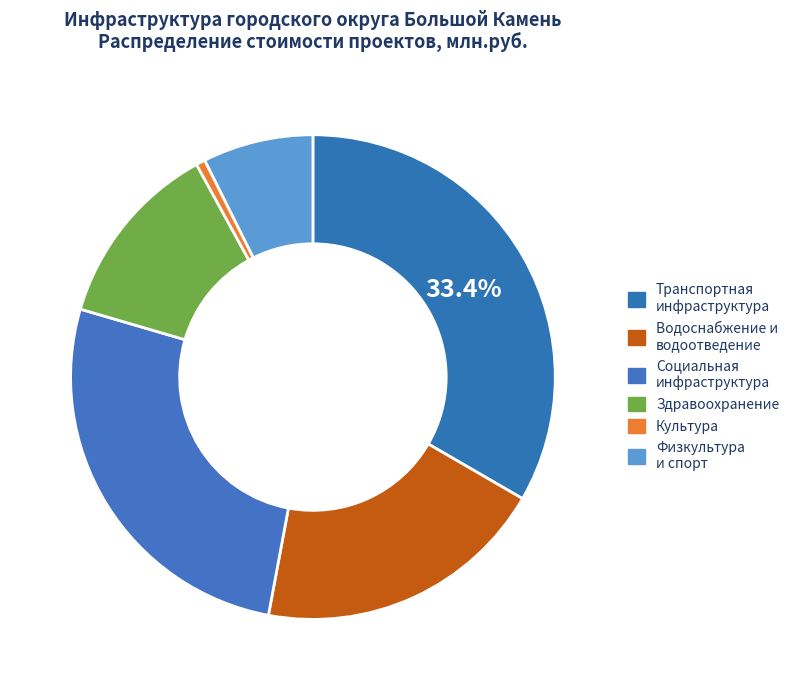

How many segments does this pie chart have?

6